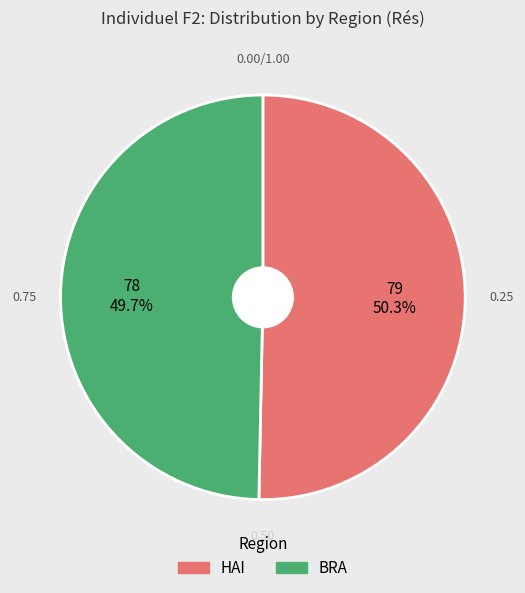

What percentage is the HAI slice, to the nearest percent?

50%